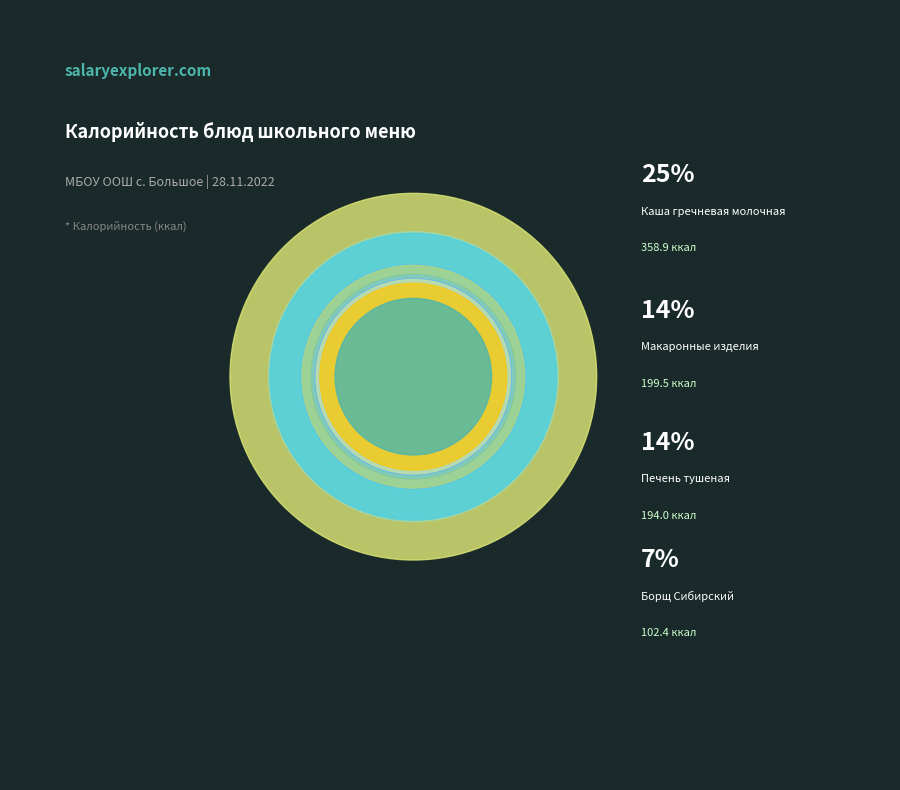

To the nearest percent, what portion does Сыр порцией represent?

6%